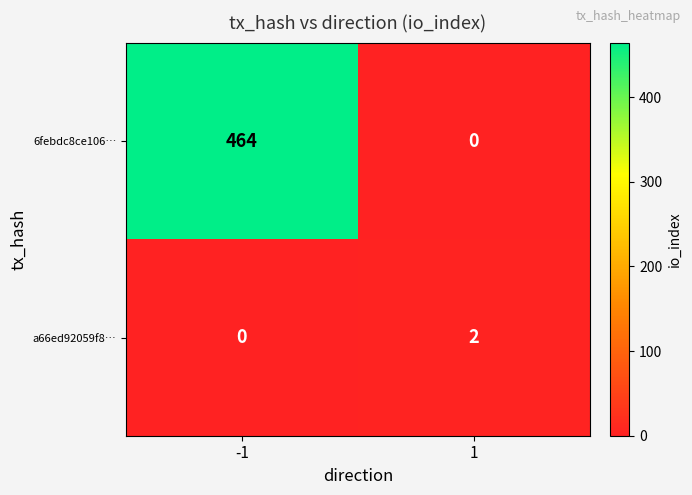

Rank the series by their average value, from highest to lowest.

6febdc8ce106…, a66ed92059f8…